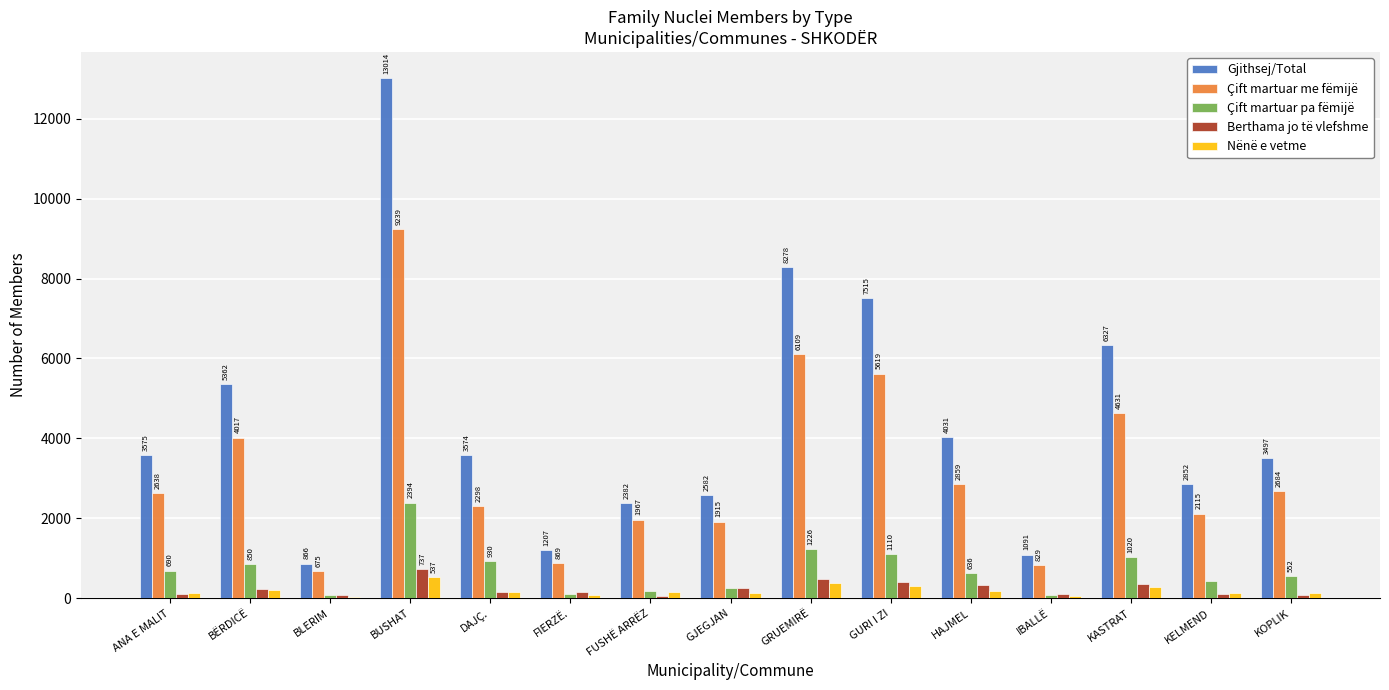

How many series are shown in this chart?

5